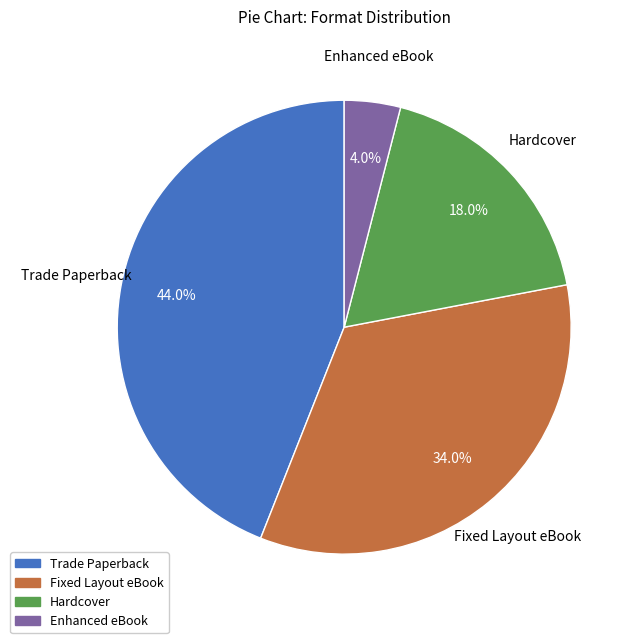

To the nearest percent, what portion does Trade Paperback represent?

44%